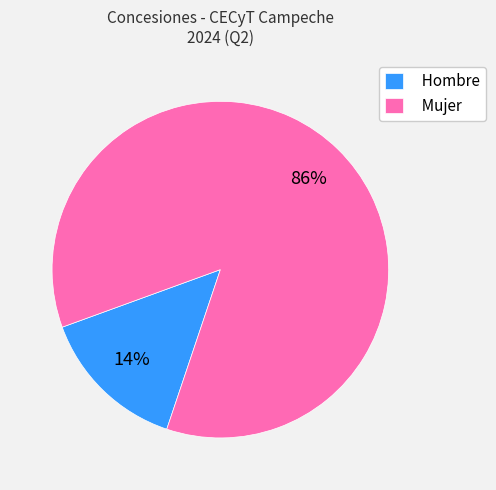

Between Hombre and Mujer, which is larger?

Mujer